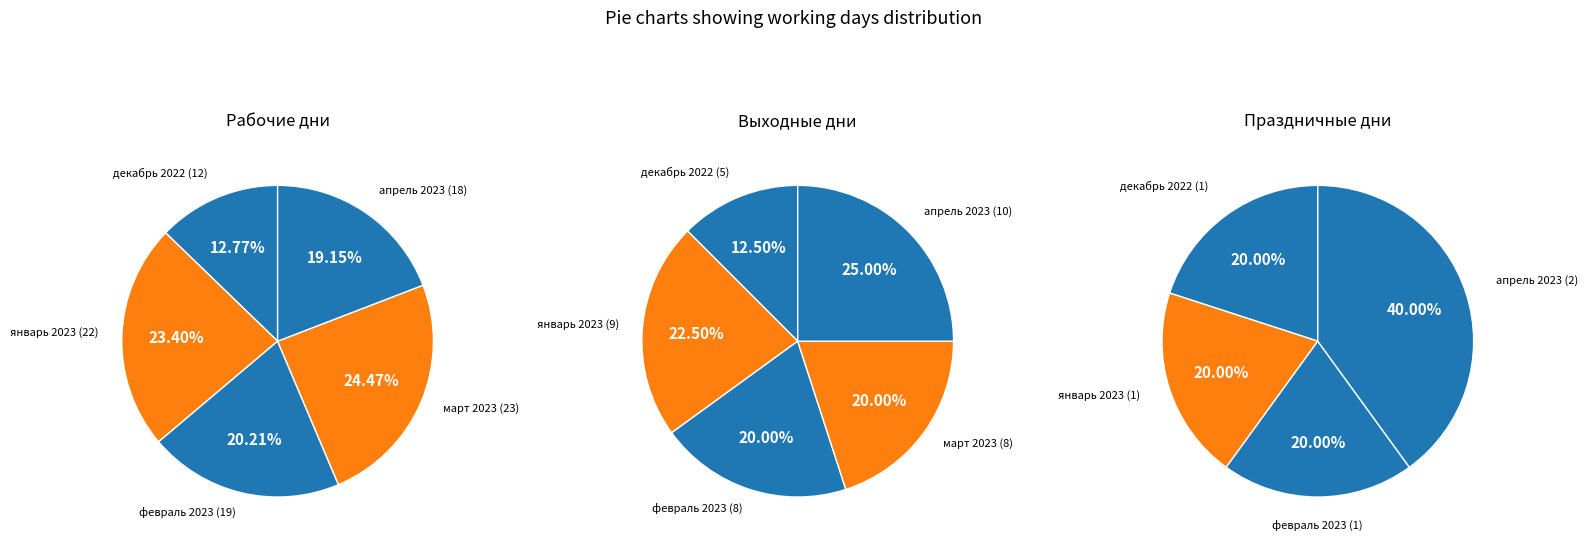

Does январь 2023 account for over 50% of the chart?

No